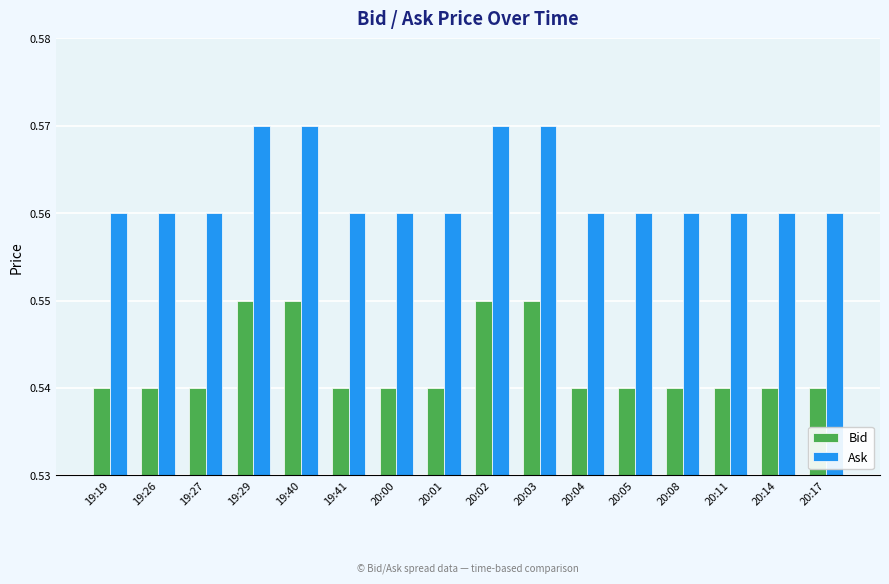

At 19:40, list the series in order from smallest to largest.

Bid, Ask